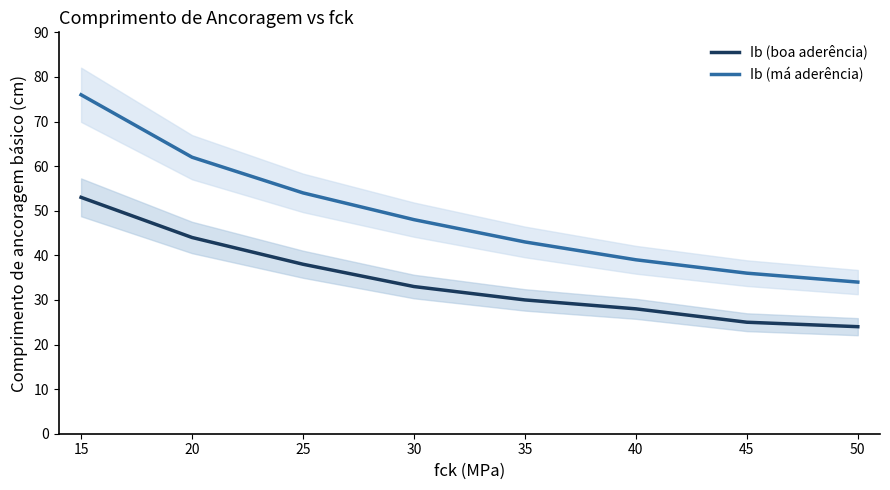

Is it true that Ib (boa aderência) equals 53 at 15?

True